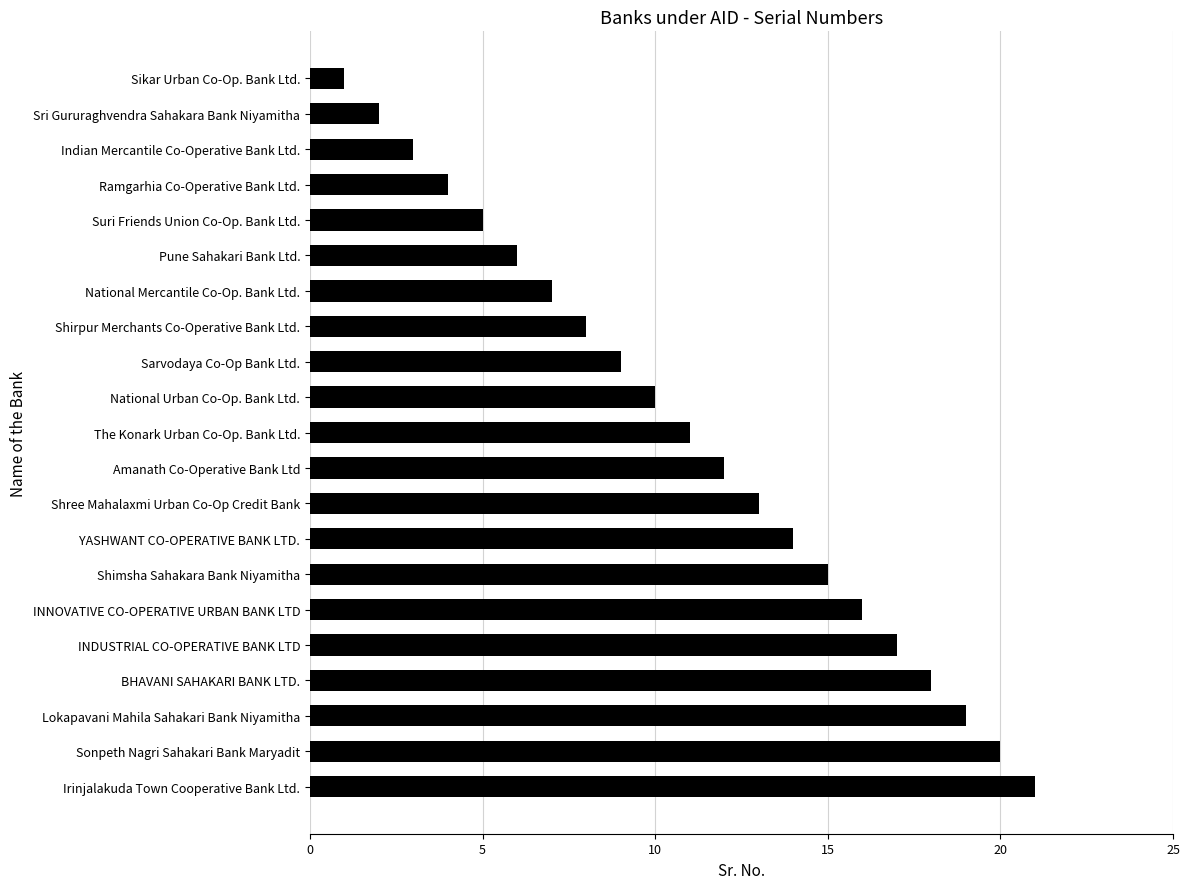

Rank the categories by value from highest to lowest.

Irinjalakuda Town Cooperative Bank Ltd., Sonpeth Nagri Sahakari Bank Maryadit, Lokapavani Mahila Sahakari Bank Niyamitha, BHAVANI SAHAKARI BANK LTD., INDUSTRIAL CO-OPERATIVE BANK LTD, INNOVATIVE CO-OPERATIVE URBAN BANK LTD, Shimsha Sahakara Bank Niyamitha, YASHWANT CO-OPERATIVE BANK LTD., Shree Mahalaxmi Urban Co-Op Credit Bank, Amanath Co-Operative Bank Ltd, The Konark Urban Co-Op. Bank Ltd., National Urban Co-Op. Bank Ltd., Sarvodaya Co-Op Bank Ltd., Shirpur Merchants Co-Operative Bank Ltd., National Mercantile Co-Op. Bank Ltd., Pune Sahakari Bank Ltd., Suri Friends Union Co-Op. Bank Ltd., Ramgarhia Co-Operative Bank Ltd., Indian Mercantile Co-Operative Bank Ltd., Sri Gururaghvendra Sahakara Bank Niyamitha, Sikar Urban Co-Op. Bank Ltd.